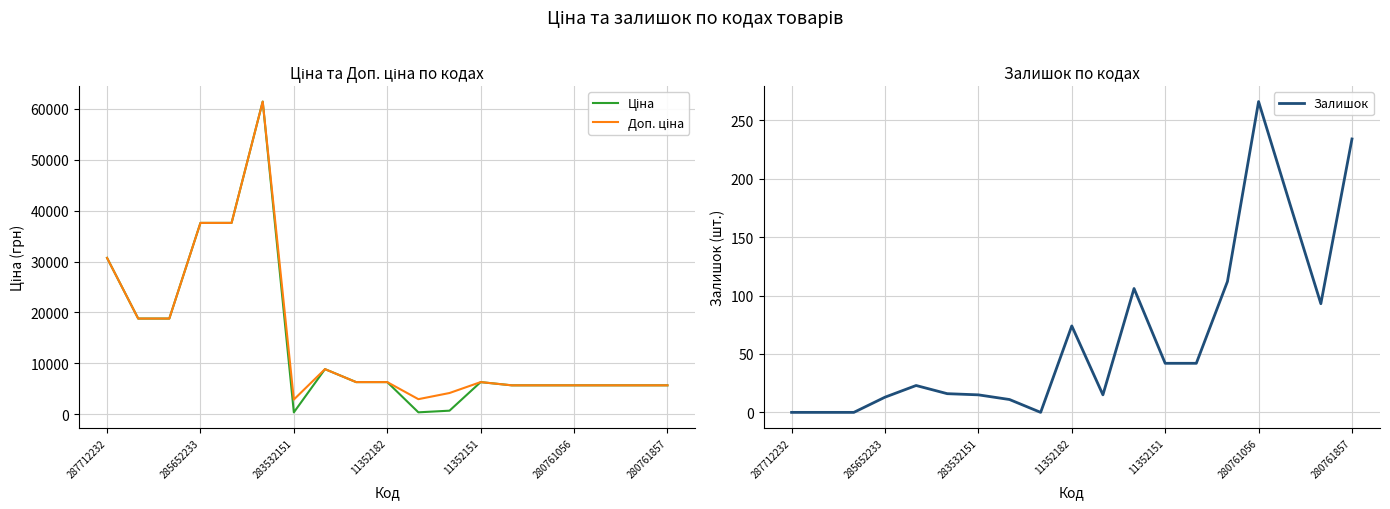

True or false: Залишок and Доп. ціна intersect in this chart.

False